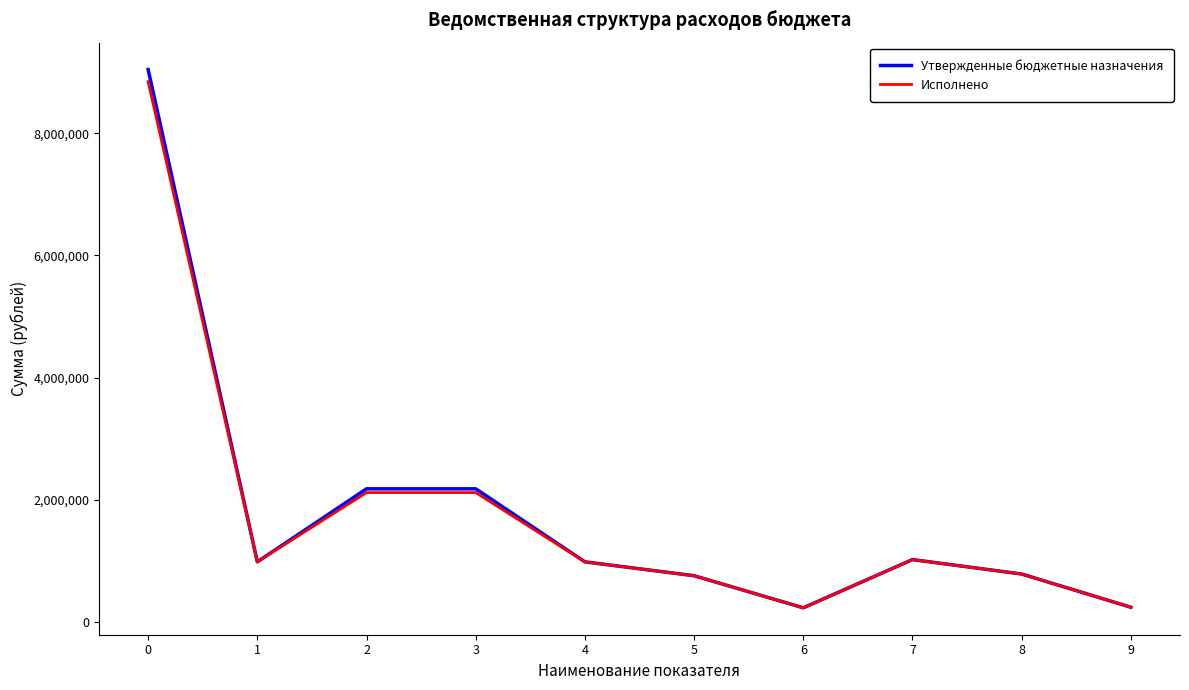

What is the minimum value for Исполнено?

227384.3